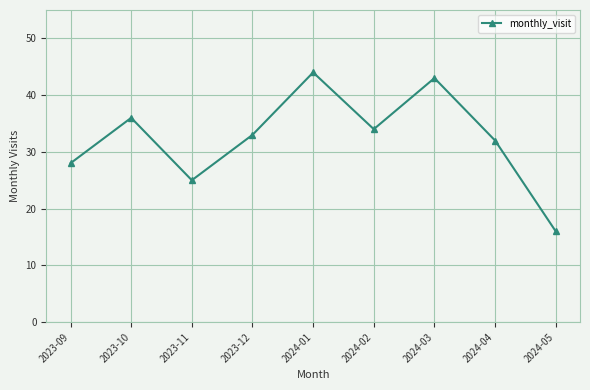

Reading left to right, transcribe all the data shown in this chart.

2023-09=28	2023-10=36	2023-11=25	2023-12=33	2024-01=44	2024-02=34	2024-03=43	2024-04=32	2024-05=16